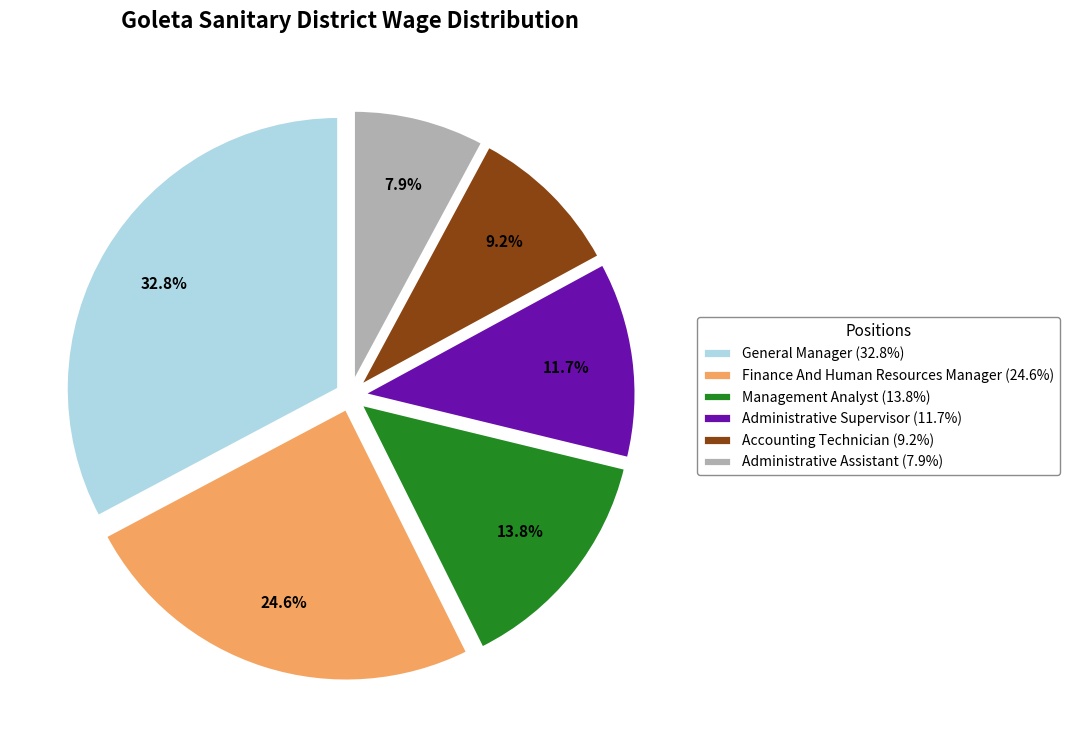

To the nearest percent, what percentage of the pie is Finance And Human Resources Manager?

25%